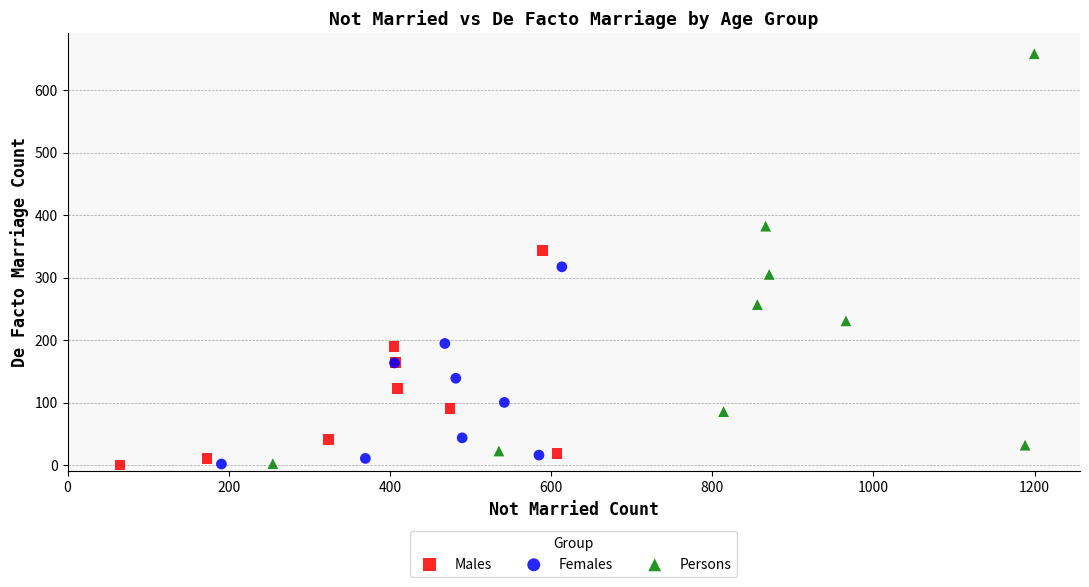

Which series has the widest spread of Y values?

Persons